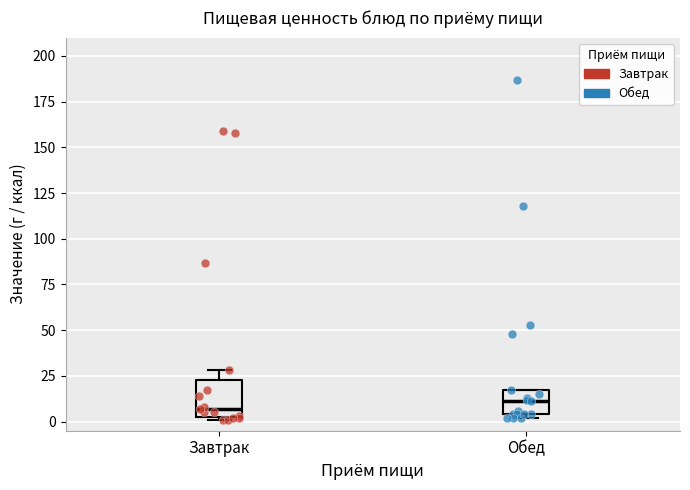

Reading left to right, read every box against the y-axis: the position of its median line, the range the box covers, and the ends of its whiskers. The values are not printed on the chart, so give them approximately, as read against the axis.

Завтрак: median 5 (just above the box's lower edge), box 5 to 25, whiskers 0 to 30
Обед: median 10, box 5 to 15, whiskers 0 to 15